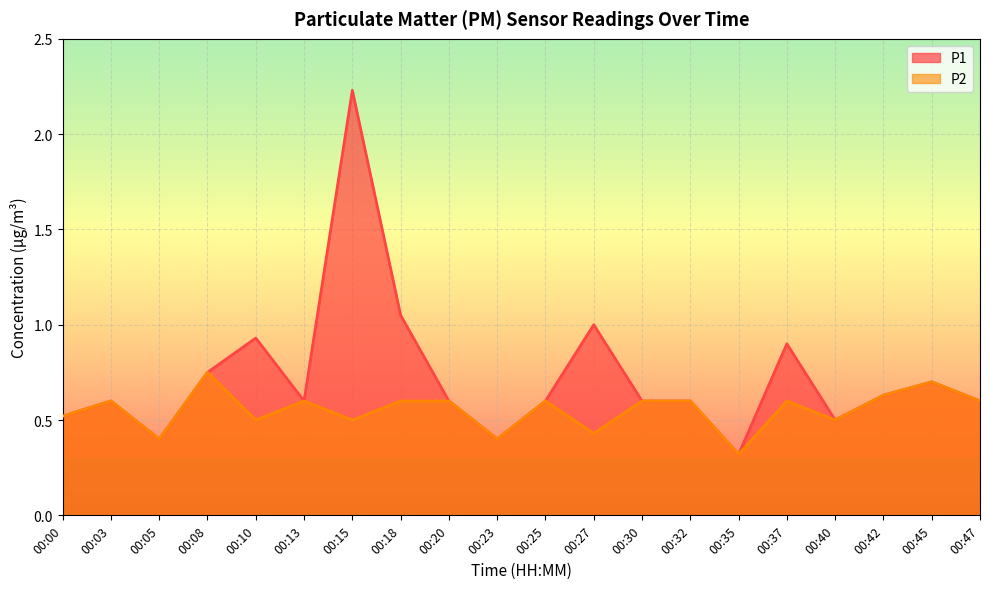

Where is the first local minimum for P1?

00:05